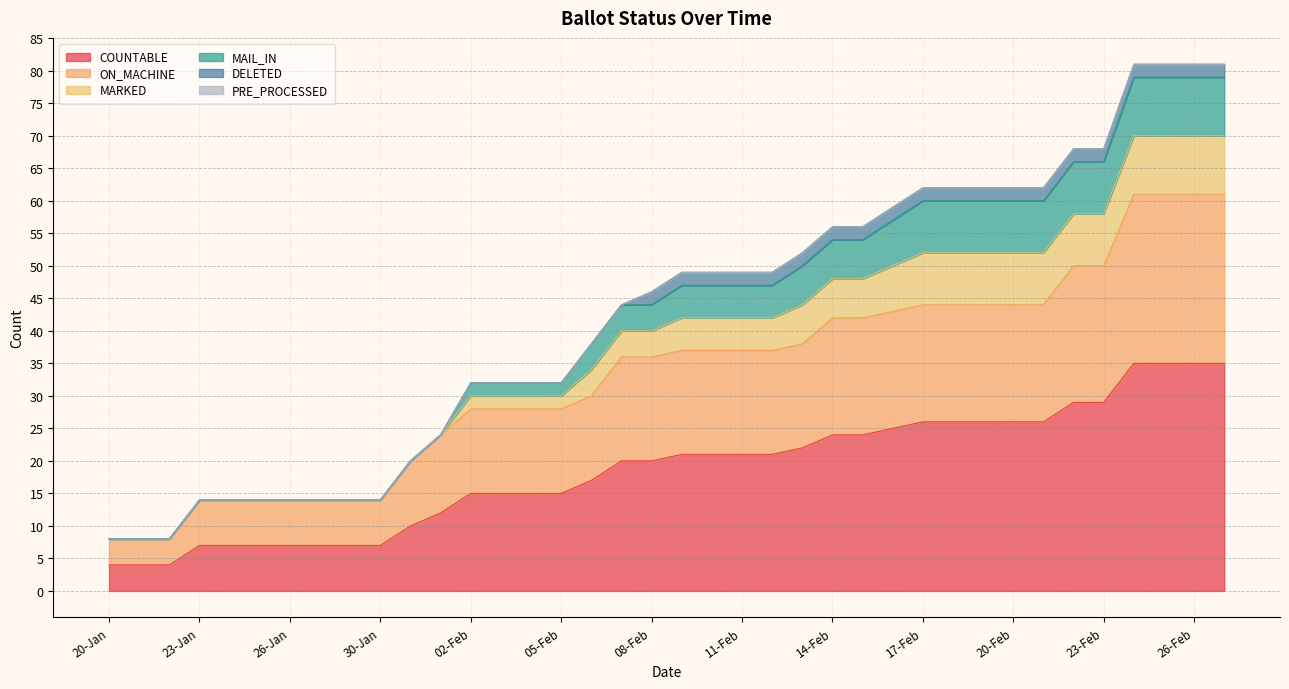

True or false: ON_MACHINE has a value of 44 at 21-Feb.

True